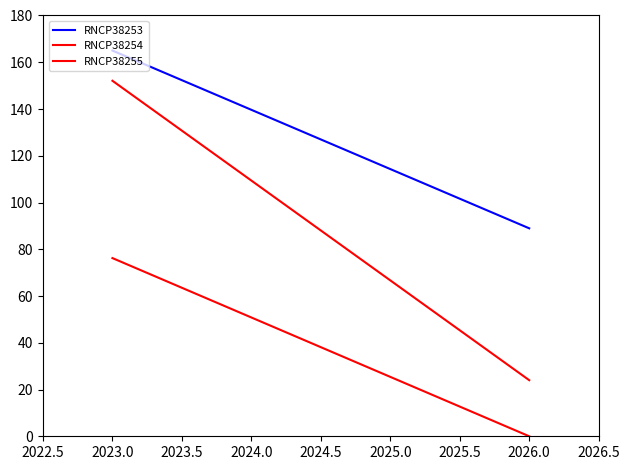

Rank the series at 2023.0 from lowest to highest value.

RNCP38255, RNCP38254, RNCP38253